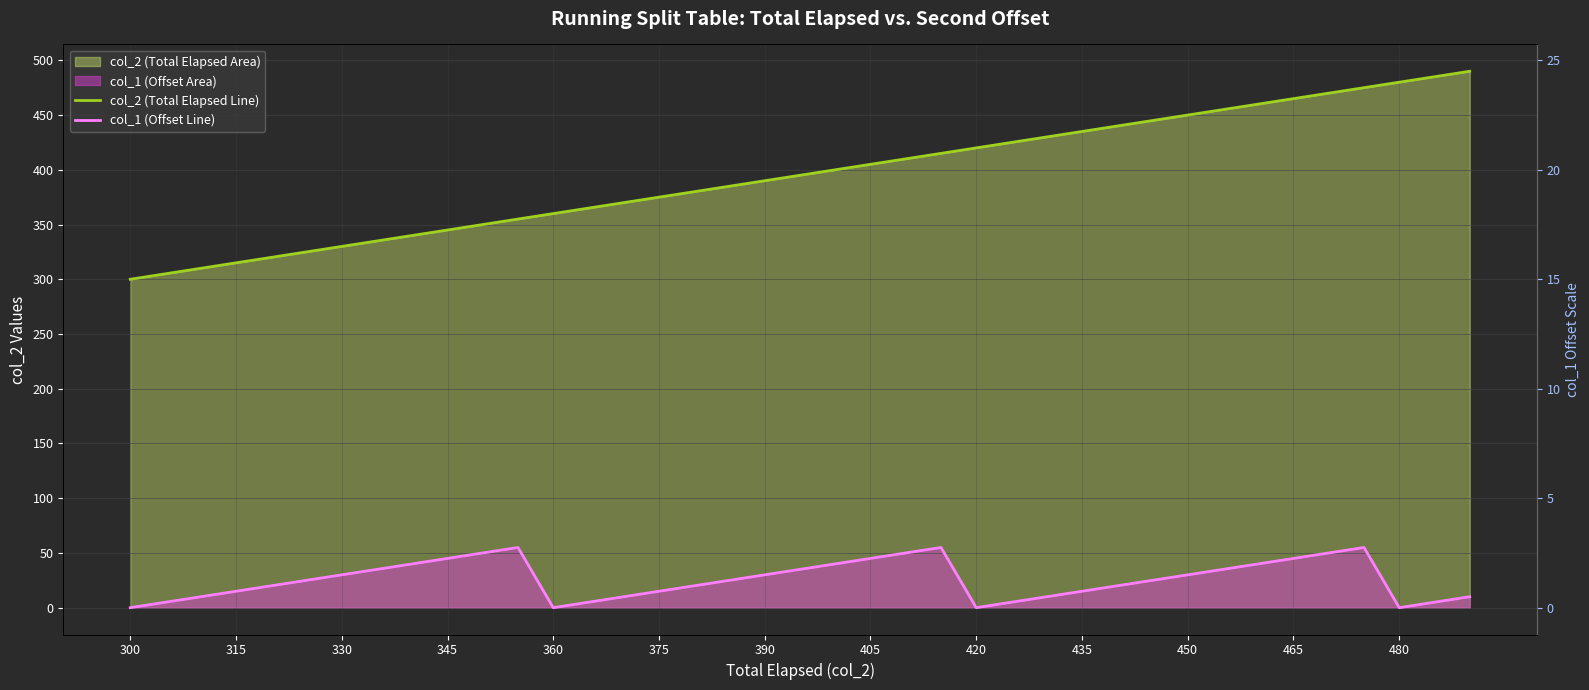

How many values in the col_2 (Total Elapsed Line) series are below 395?

19